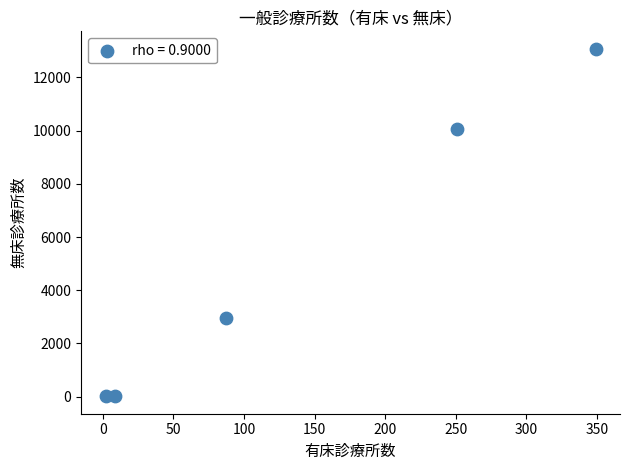

What is the range of X values (max minus min)?

347